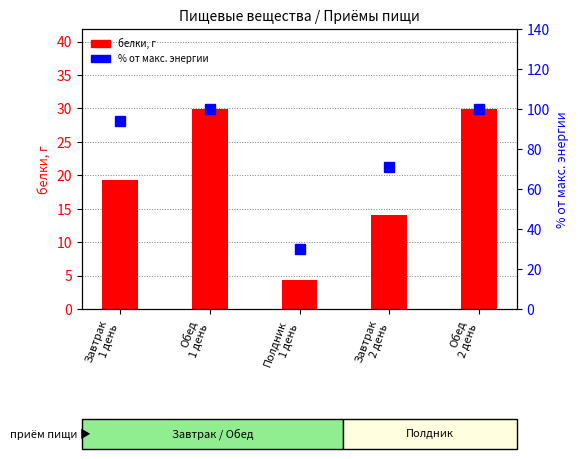

Reading left to right, transcribe all the data shown in this chart.

белки, г: 19.4	29.9	4.4	14.1	29.9
% от макс. энергии: 94.0	100.0	30.0	71.0	100.0